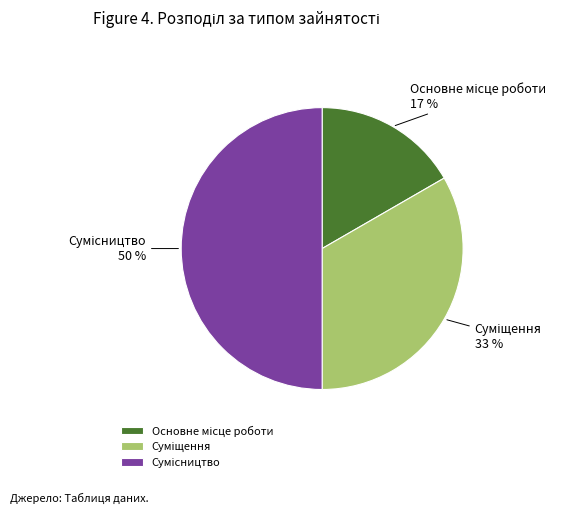

Count the number of slices in the pie.

3